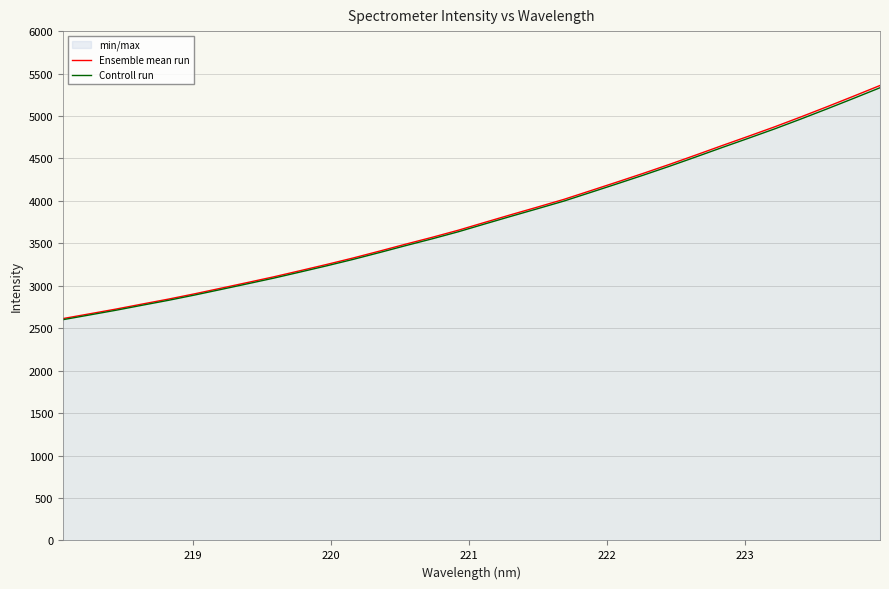

What are all the series names shown in the legend?

Ensemble mean run, Controll run